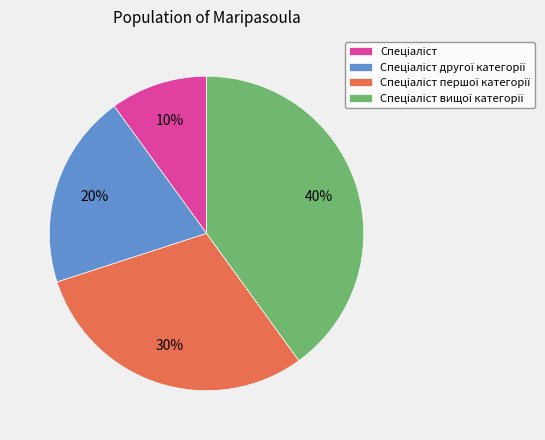

Is there a majority slice in this chart?

No